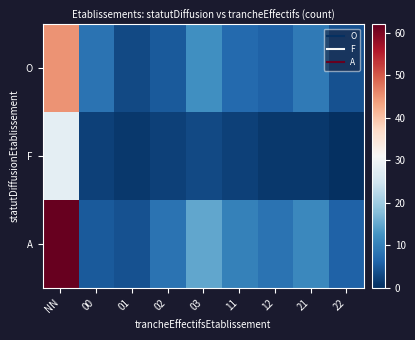

Reading left to right, what are all the values shown in this chart?

O: NN=45	00=8	01=3	02=5	03=12	11=7	12=6	21=9	22=4
F: NN=28	00=2	01=1	02=2	03=3	11=2	12=1	21=1	22=0
A: NN=62	00=5	01=4	02=8	03=15	11=10	12=8	21=11	22=6